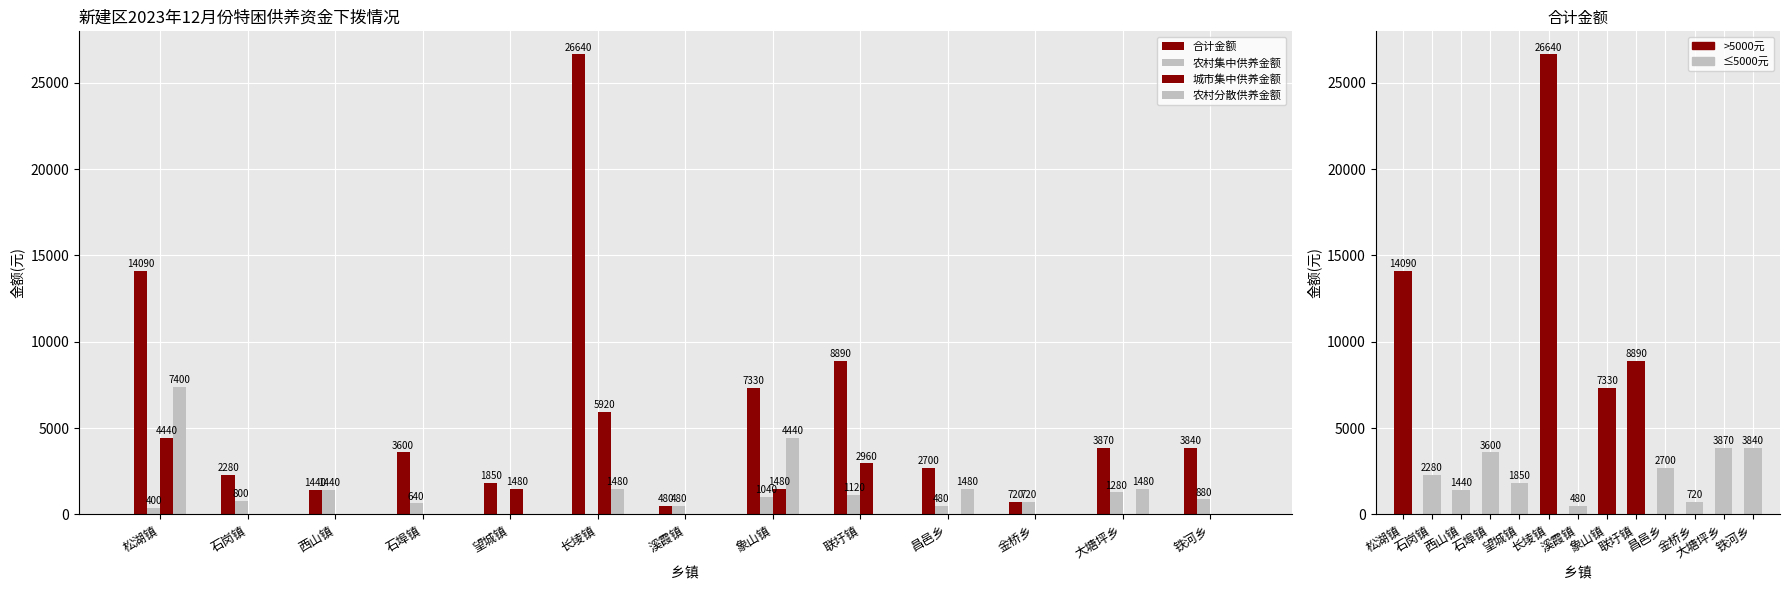

At which category does the chart reach its minimum across all series?

望城镇